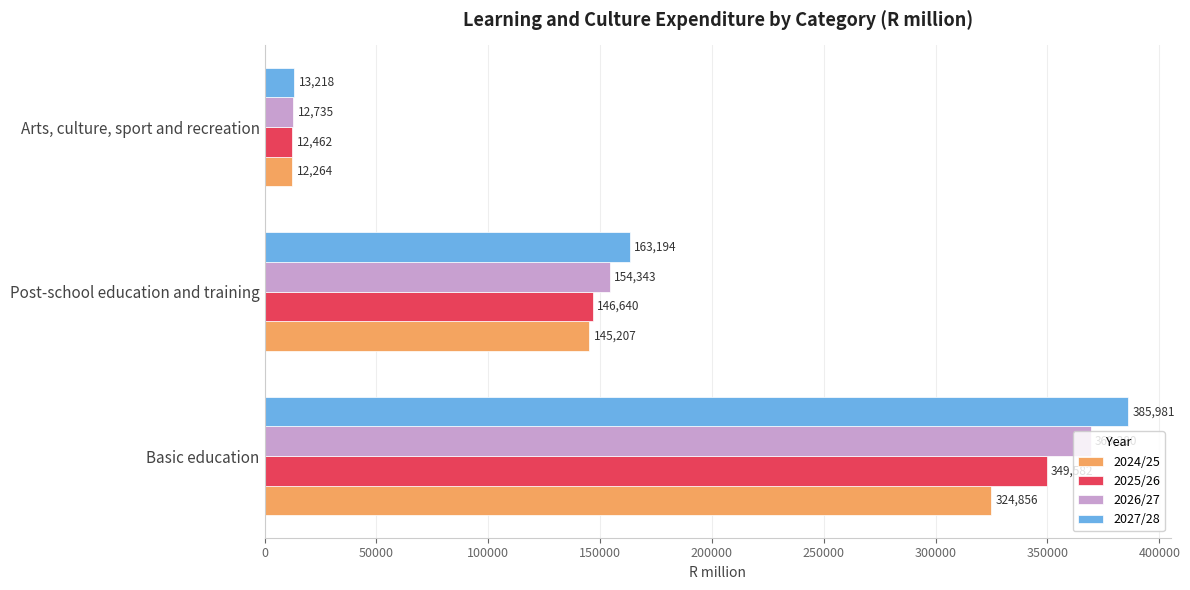

What is the sum of all 2027/28 values?

562393.1